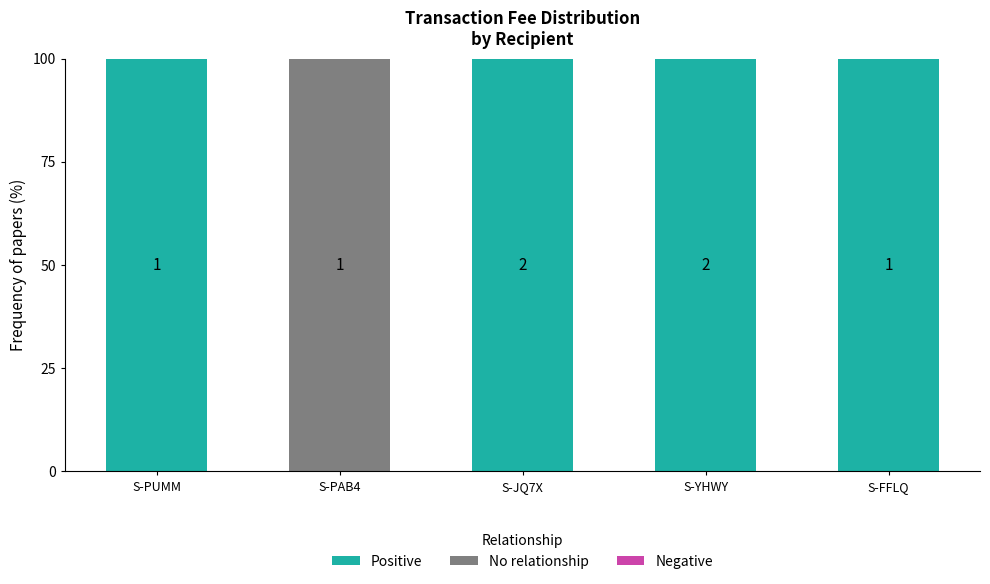

List the series in order of their overall mean, highest first.

Positive, No relationship, Negative